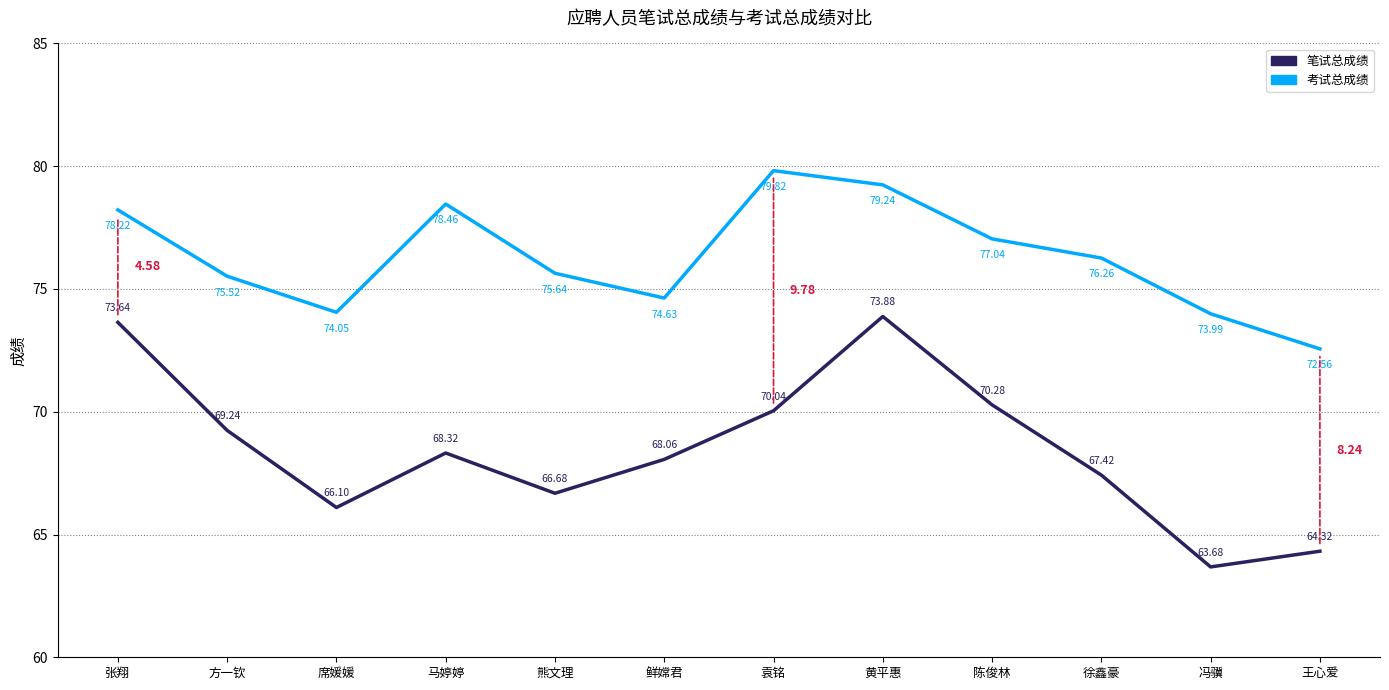

True or false: 笔试总成绩 and 考试总成绩 cross at least once.

False